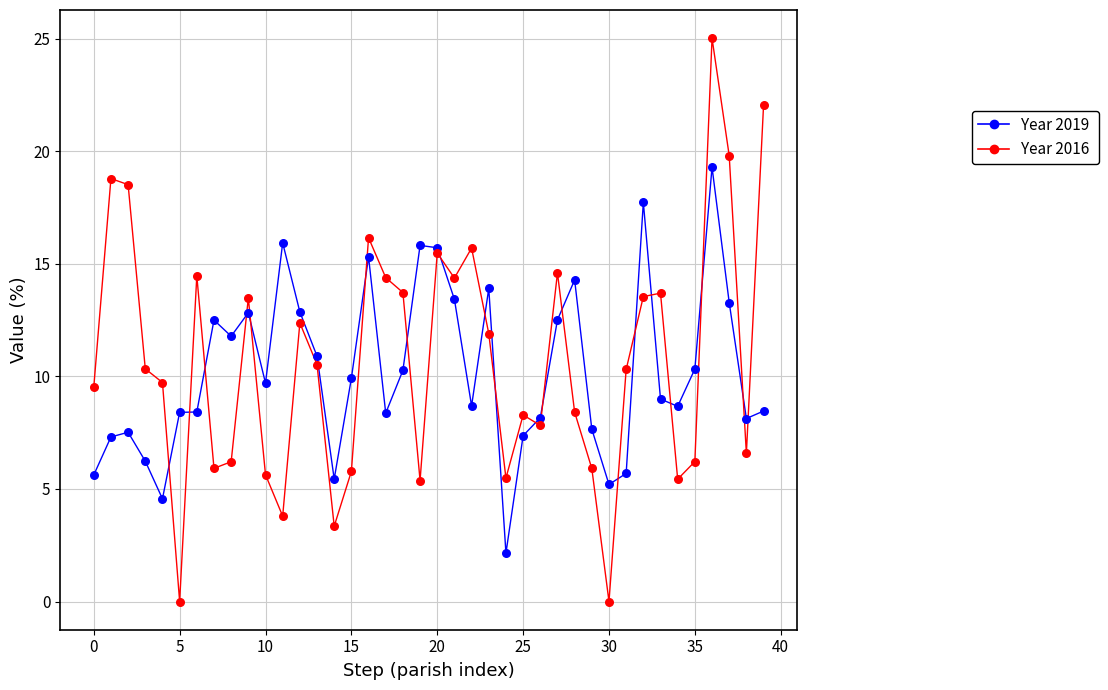

What are all the series names shown in the legend?

Year 2019, Year 2016